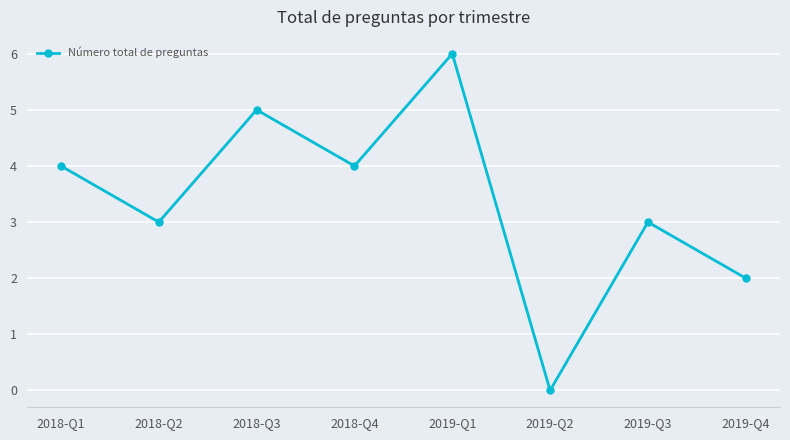

Read the value at 2019-Q3.

3